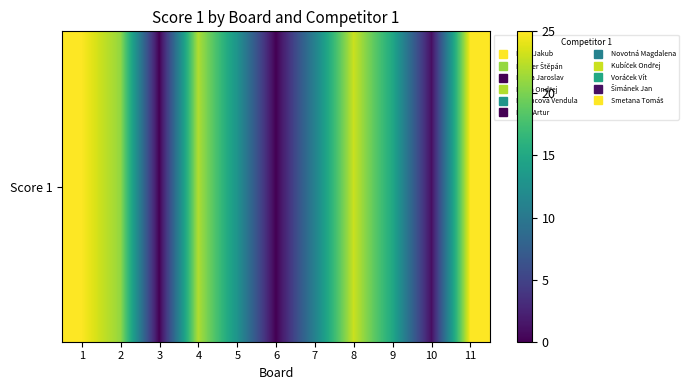

What is the change in value from 1 to 8?

-2